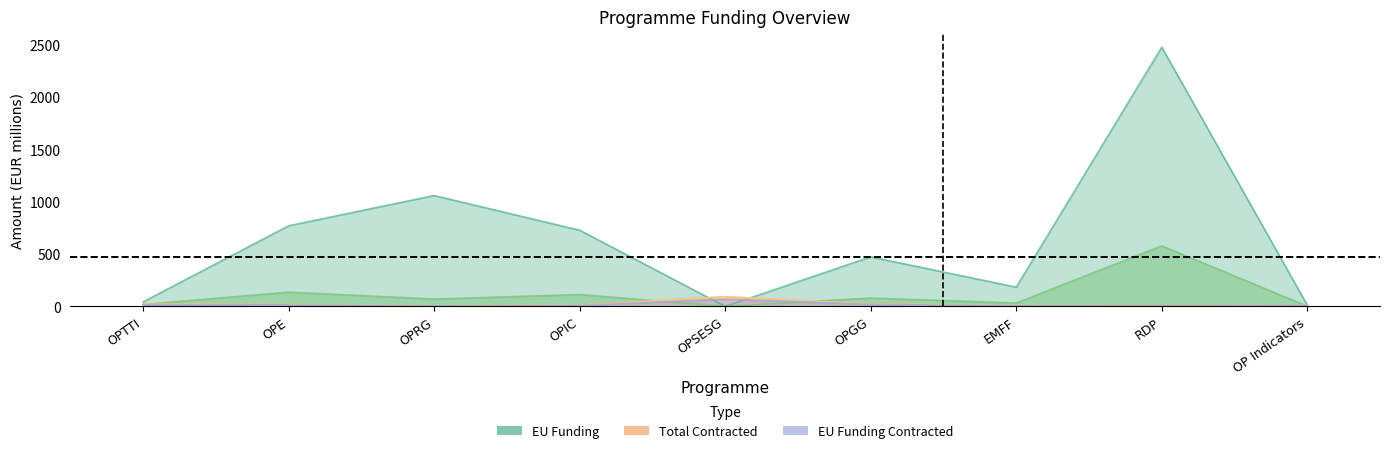

Reading left to right, extract all data points from this chart.

EU Funding: 43.5	769.4	1058.4	727.3	0.1	472.4	183.8	2474.0	12.9
NF Funding: 18.4	135.8	70.0	112.9	0.0	80.0	31.5	578.0	2.6
Total Contracted: 21.5	17.4	5.1	13.8	92.1	22.9	6.8	8.9	10.5
Grant Contracted: 20.5	17.1	4.9	11.9	91.9	22.8	6.7	7.0	10.4
EU Funding Contracted: 15.9	14.6	3.3	9.9	68.5	19.4	5.3	5.5	9.6